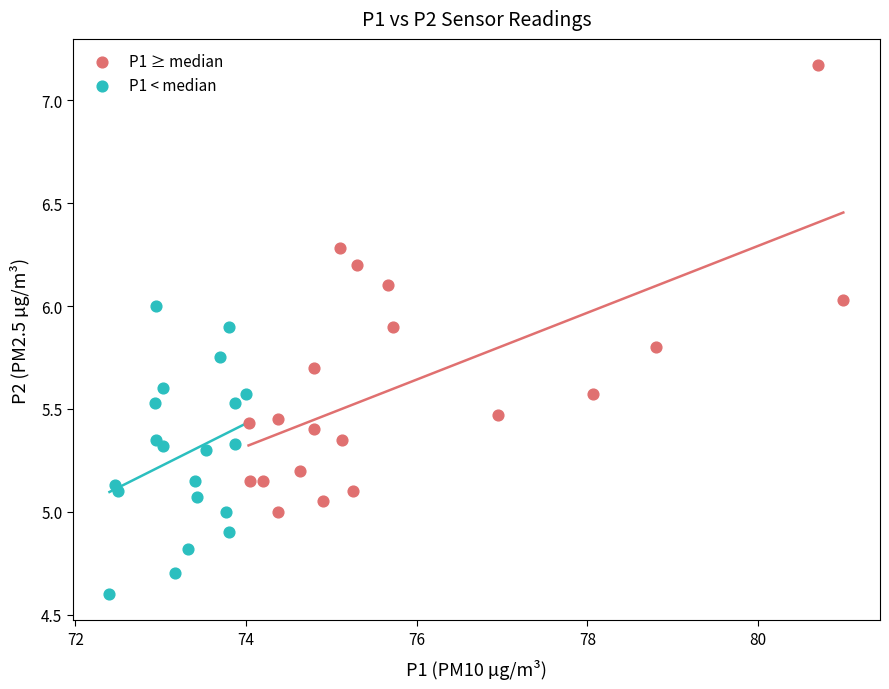

Which series has the widest spread of Y values?

P1 ≥ median